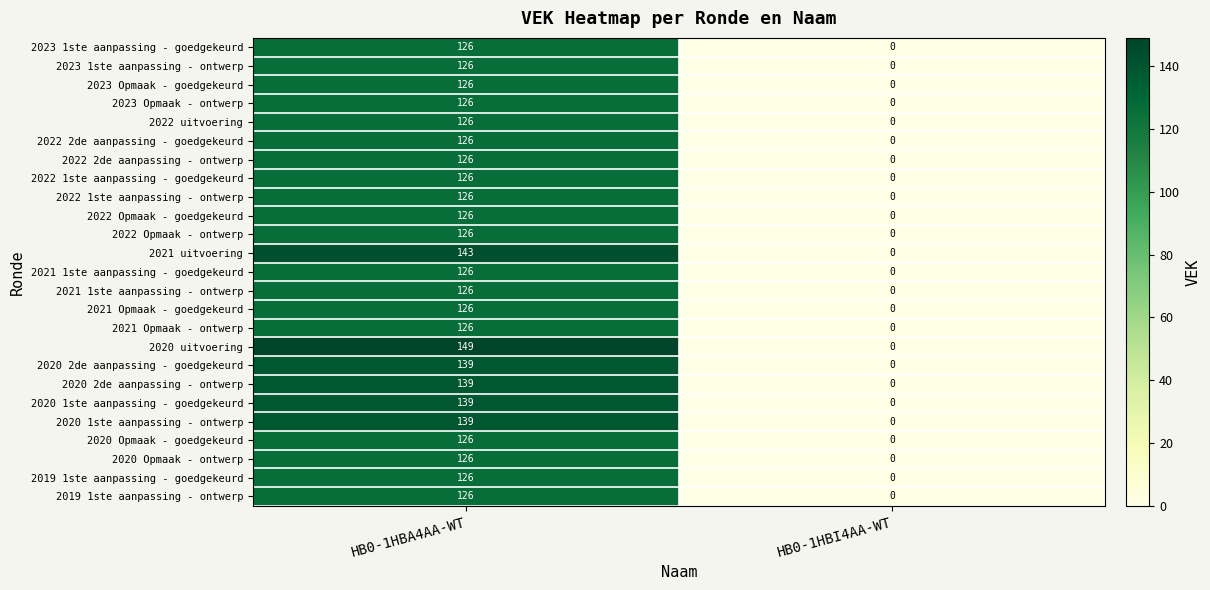

What is the sum of the 2021 uitvoering values at HB0-1HBI4AA-WT and HB0-1HBA4AA-WT?

143